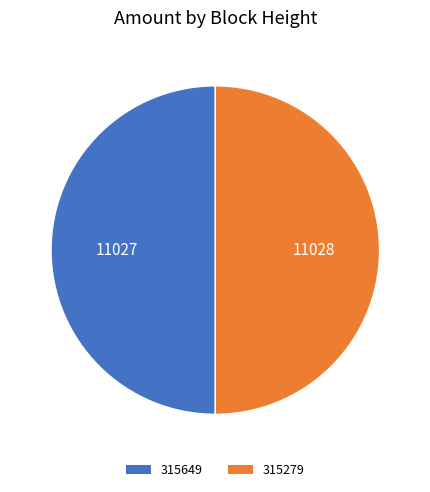

Is it true that 315649 is 50% of the pie?

True